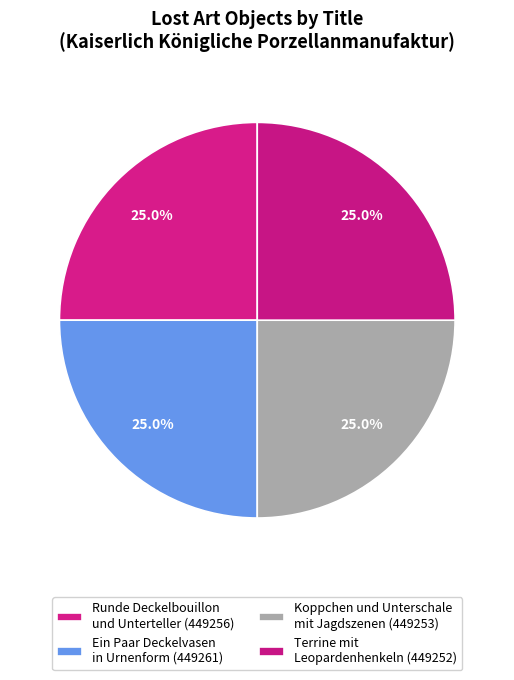

How many slices are in this pie chart?

4